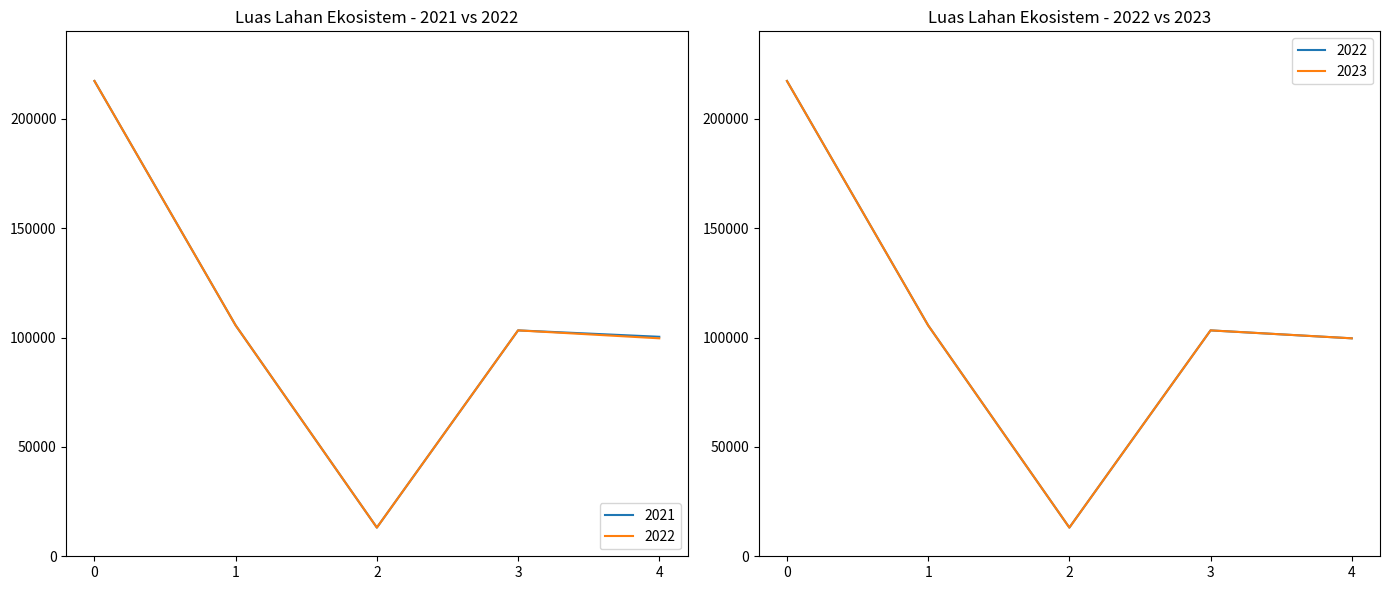

At how many categories does at least one series exceed 89765?

4